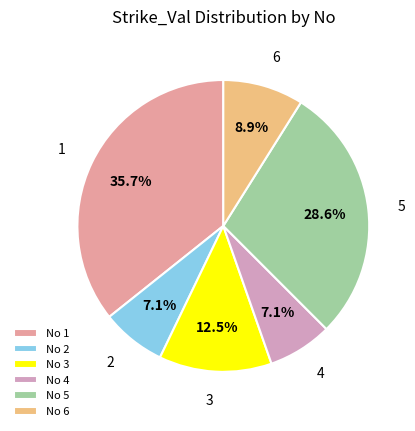

What is the total percentage of 3 and 5?

41.1%